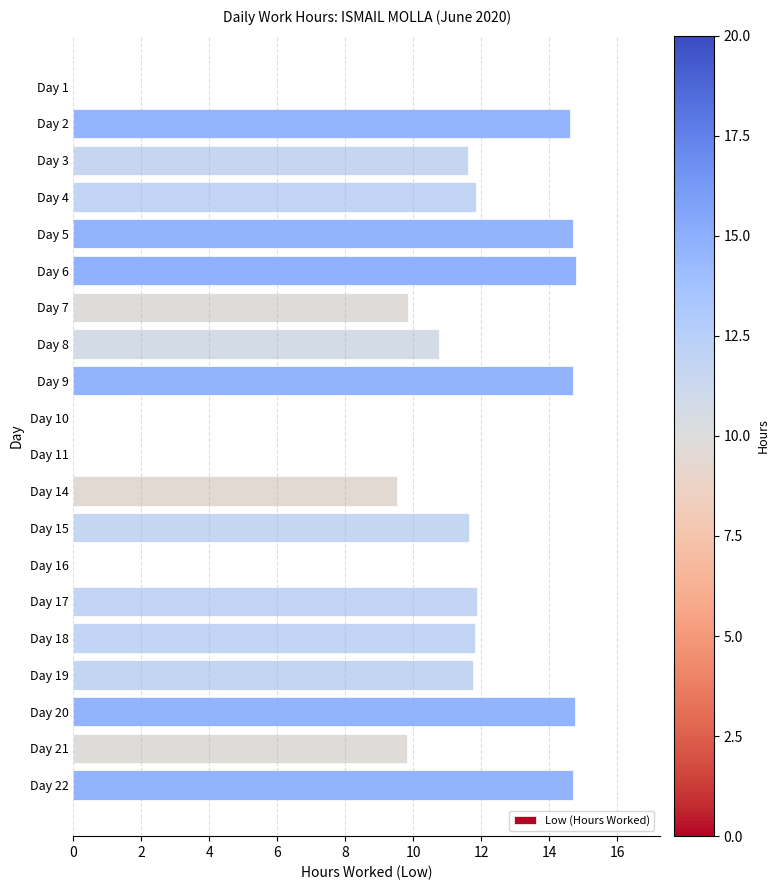

The chart shows a value of 11.8 at Day 18. True or false?

True